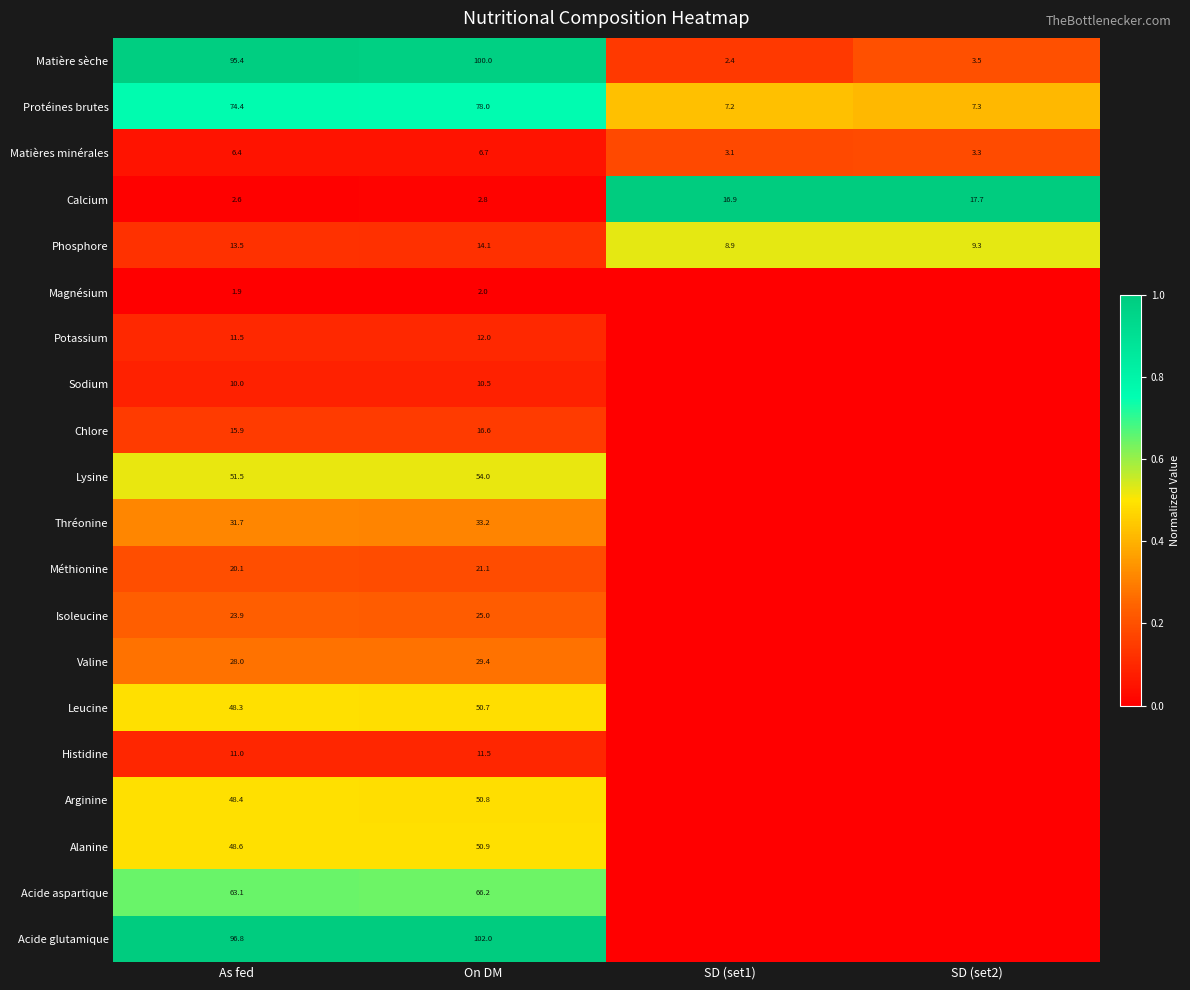

What is the total value across all series at On DM?

737.5